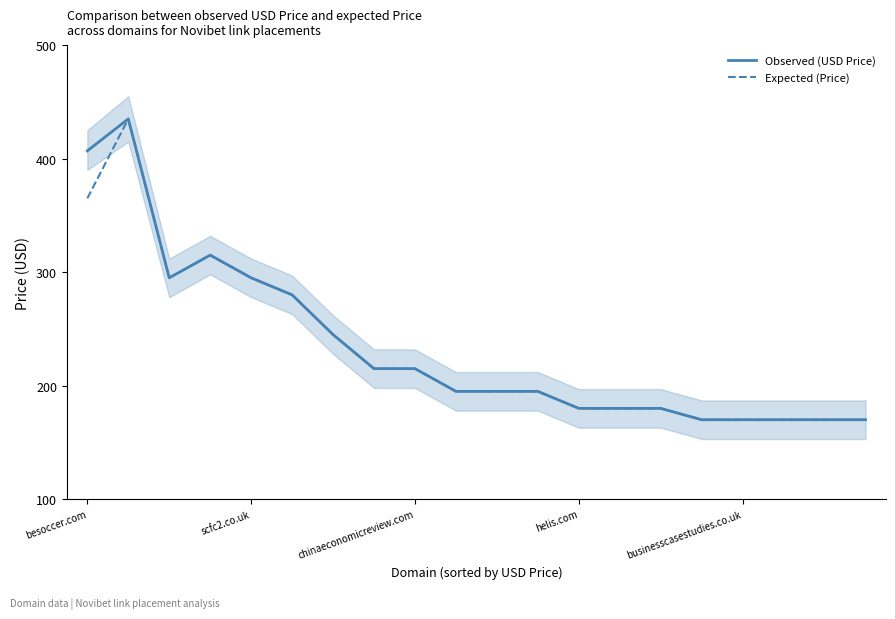

What is the difference between the maximum and second lowest values in the Expected (Price) series?

265.0